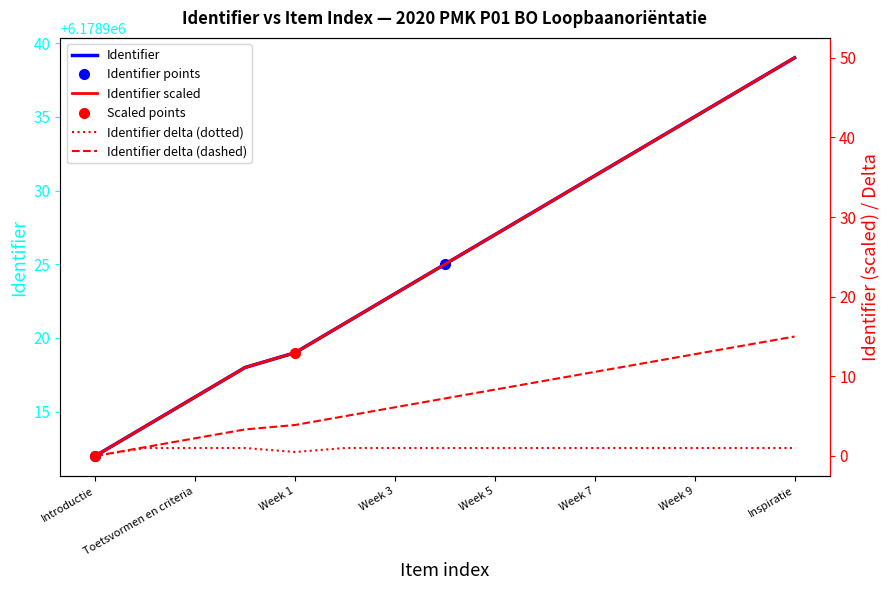

Does the chart have visible grid lines?

No